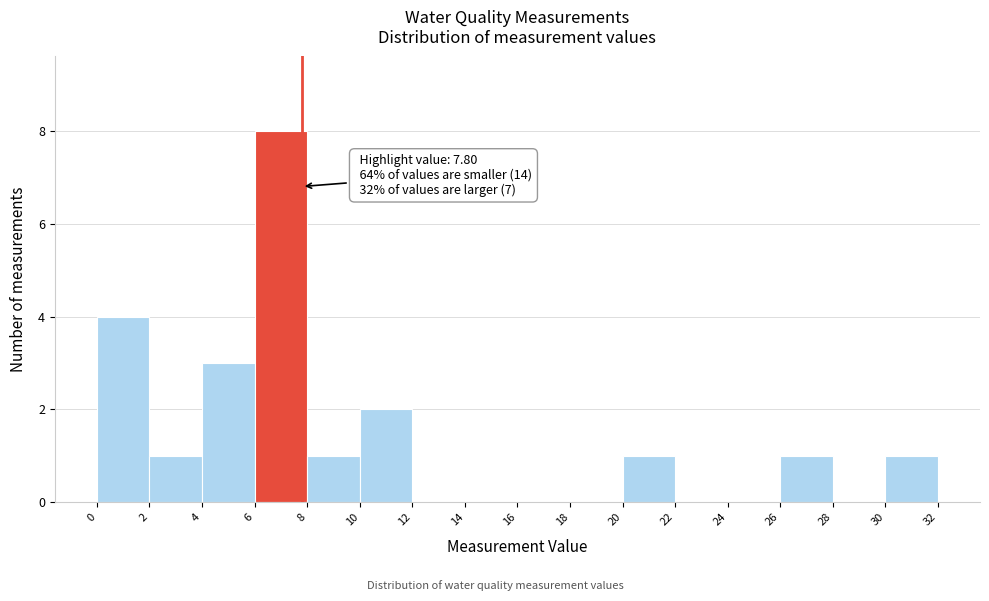

Over which range of the x-axis is the bar tallest?

6 to 8